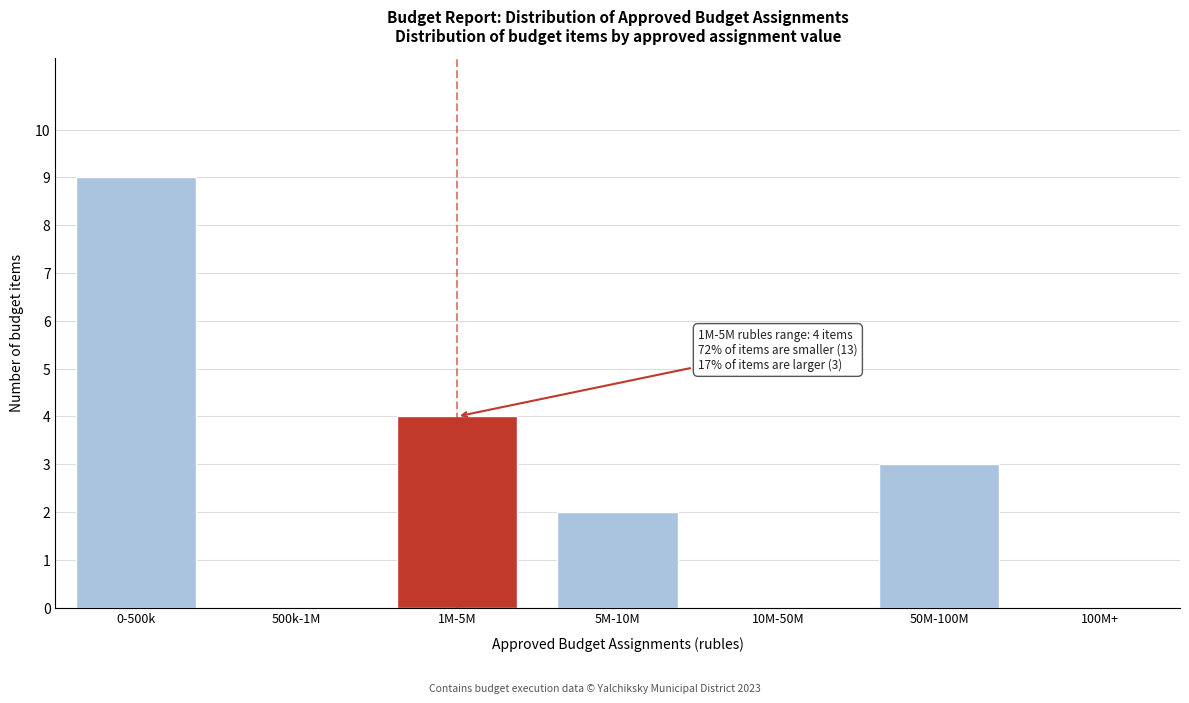

Reading left to right, transcribe all the data shown in this chart.

0-500k=9	500k-1M=0	1M-5M=4	5M-10M=2	10M-50M=0	50M-100M=3	100M+=0